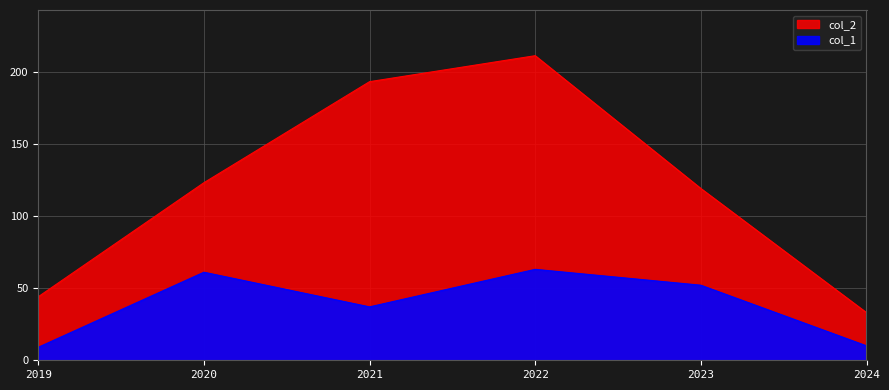

What is the value of the col_1 point at the 3rd from the left?

37